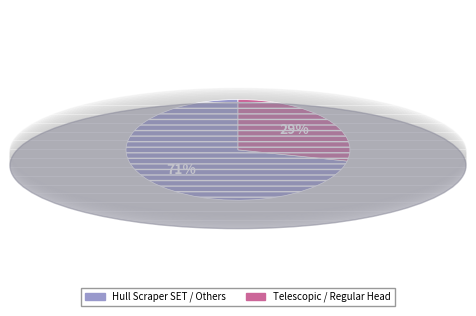

To the nearest percent, what percentage of the pie is Hull Scraper SET / Others?

71%